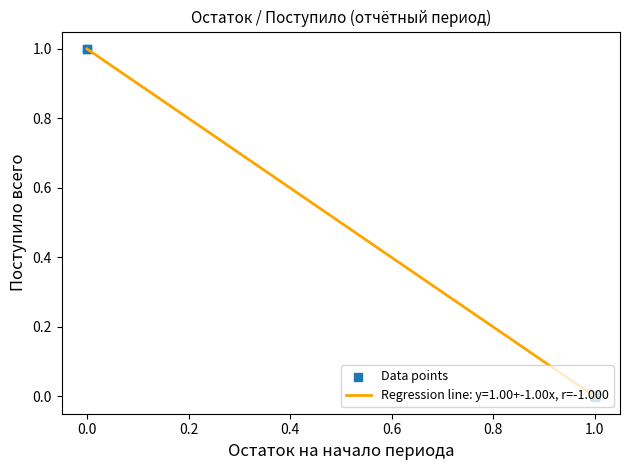

How many lines are shown in the chart?

1